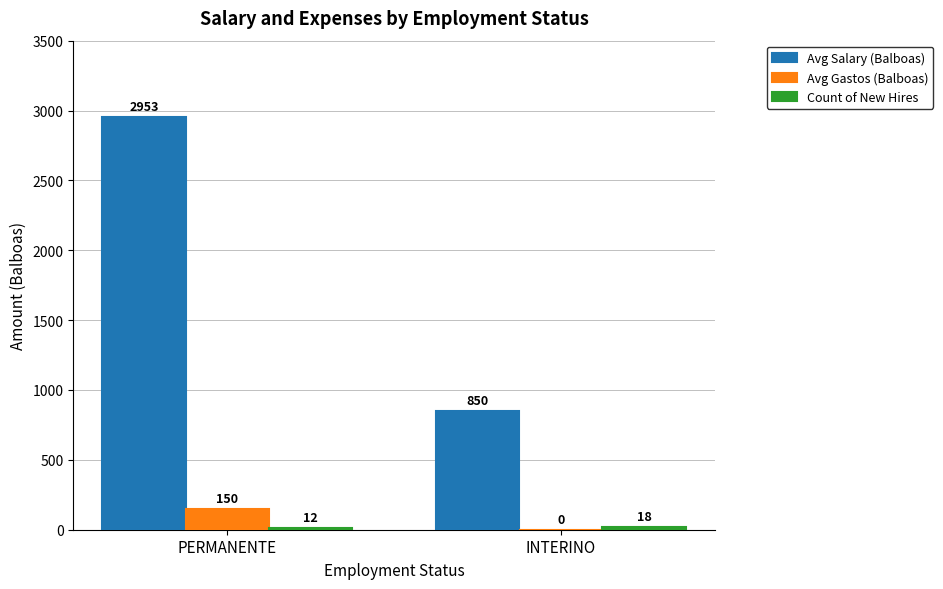

What is the sum of all Avg Salary (Balboas) values?

3803